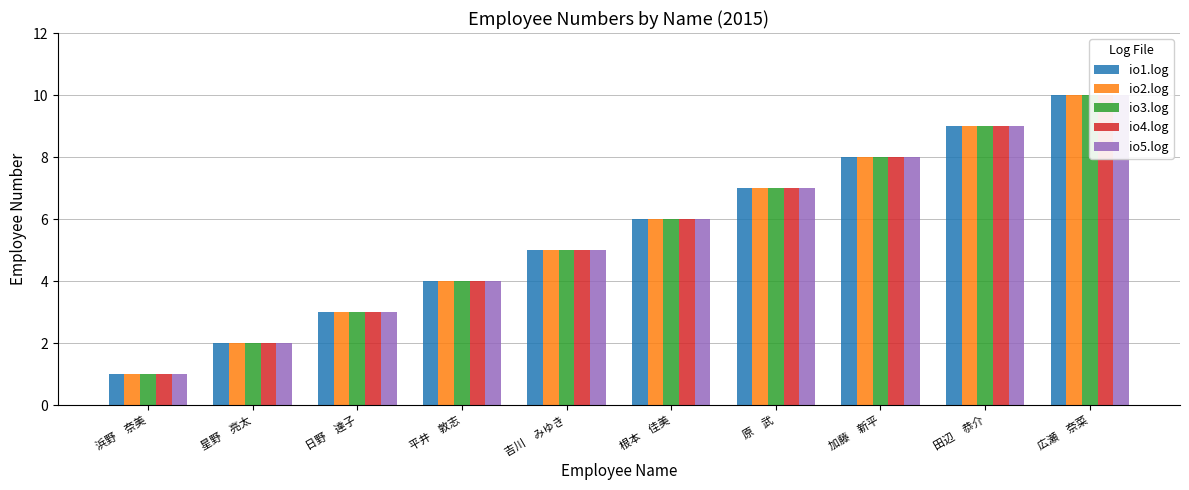

Reading left to right, what are all the values shown in this chart?

io1.log: 浜野　奈美=1	星野　亮太=2	日野　達子=3	平井　敦志=4	吉川　みゆき=5	根本　佳美=6	原　武=7	加藤　新平=8	田辺　恭介=9	広瀬　奈菜=10
io2.log: 浜野　奈美=1	星野　亮太=2	日野　達子=3	平井　敦志=4	吉川　みゆき=5	根本　佳美=6	原　武=7	加藤　新平=8	田辺　恭介=9	広瀬　奈菜=10
io3.log: 浜野　奈美=1	星野　亮太=2	日野　達子=3	平井　敦志=4	吉川　みゆき=5	根本　佳美=6	原　武=7	加藤　新平=8	田辺　恭介=9	広瀬　奈菜=10
io4.log: 浜野　奈美=1	星野　亮太=2	日野　達子=3	平井　敦志=4	吉川　みゆき=5	根本　佳美=6	原　武=7	加藤　新平=8	田辺　恭介=9	広瀬　奈菜=10
io5.log: 浜野　奈美=1	星野　亮太=2	日野　達子=3	平井　敦志=4	吉川　みゆき=5	根本　佳美=6	原　武=7	加藤　新平=8	田辺　恭介=9	広瀬　奈菜=10